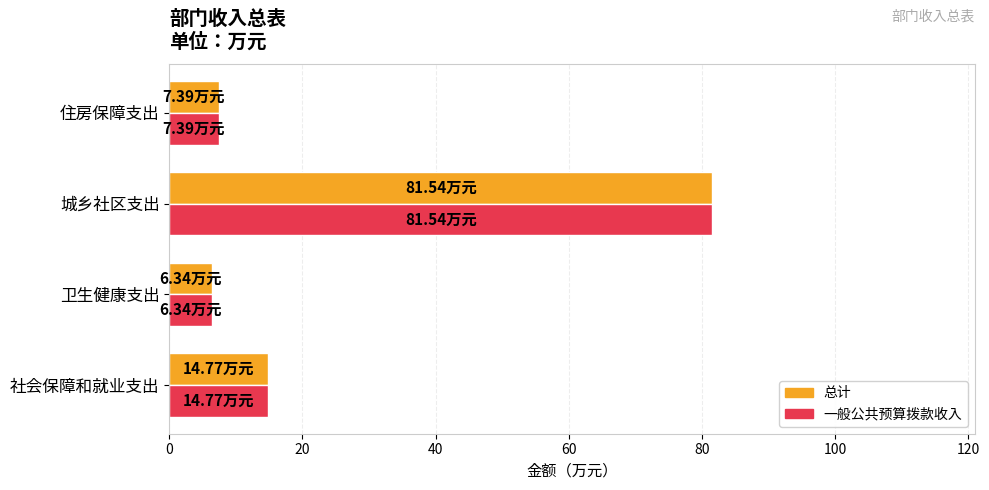

What is the minimum value shown in the chart?

6.3